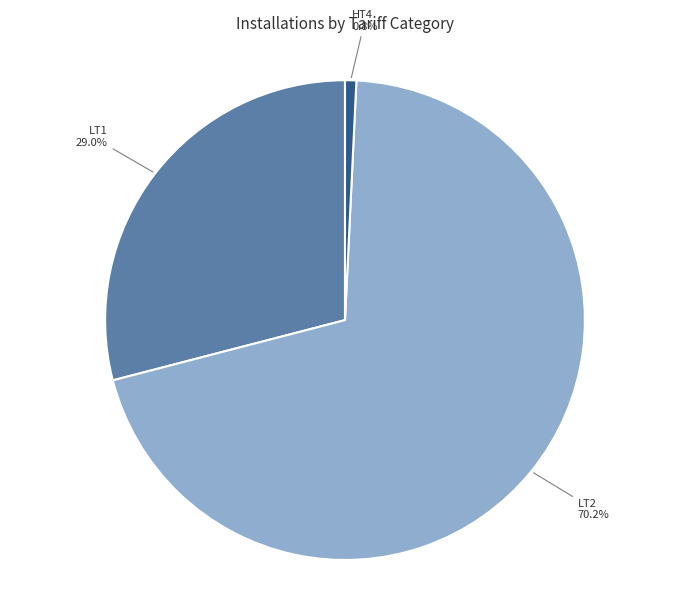

Between LT1 and LT2, which is larger?

LT2